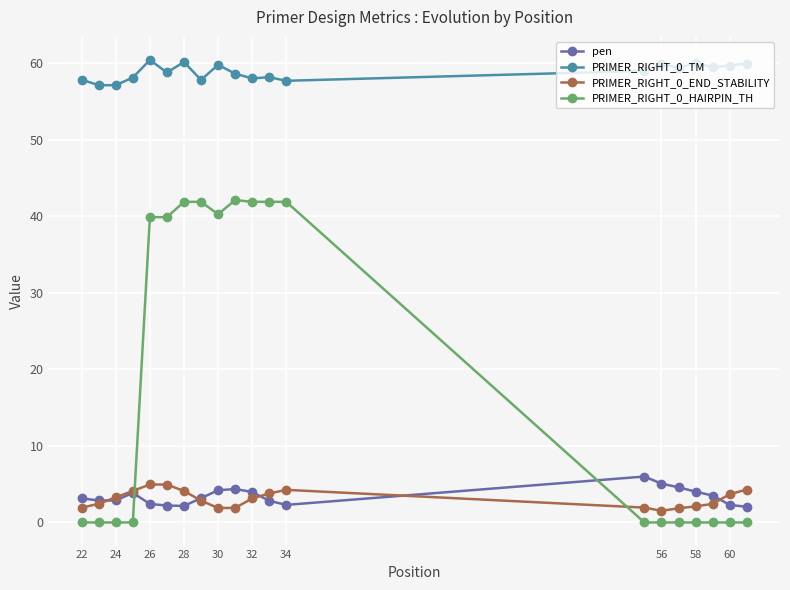

How many data points does each series have?

20